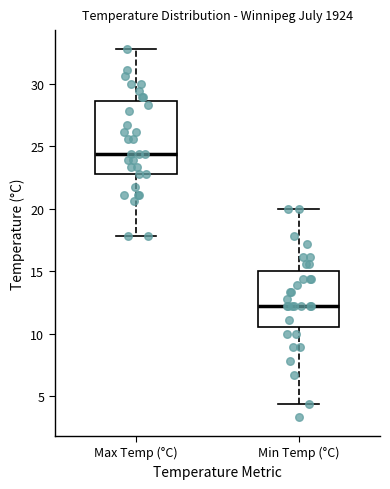

Which box is the tallest, from its lower edge to its upper edge?

Max Temp (°C)